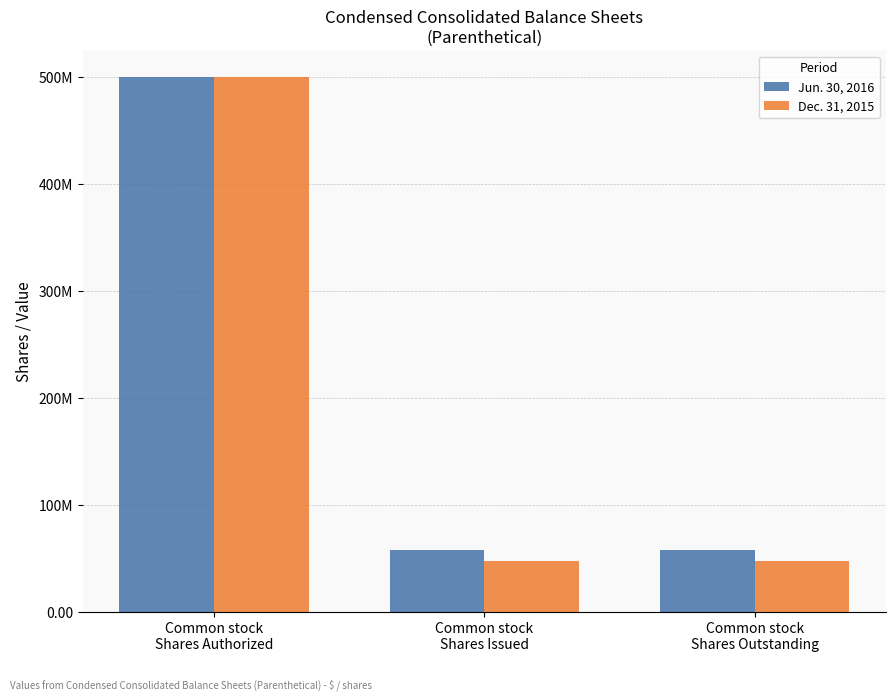

What are all the series names shown in the legend?

Jun. 30, 2016, Dec. 31, 2015